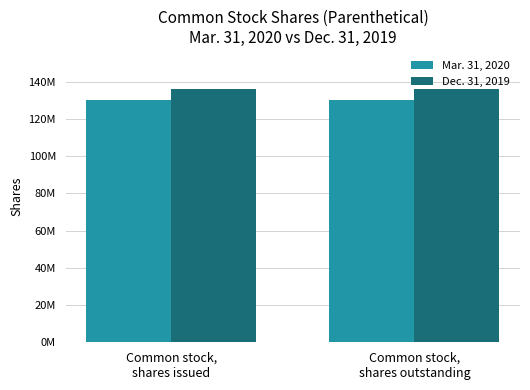

Does the chart contain any negative values?

No